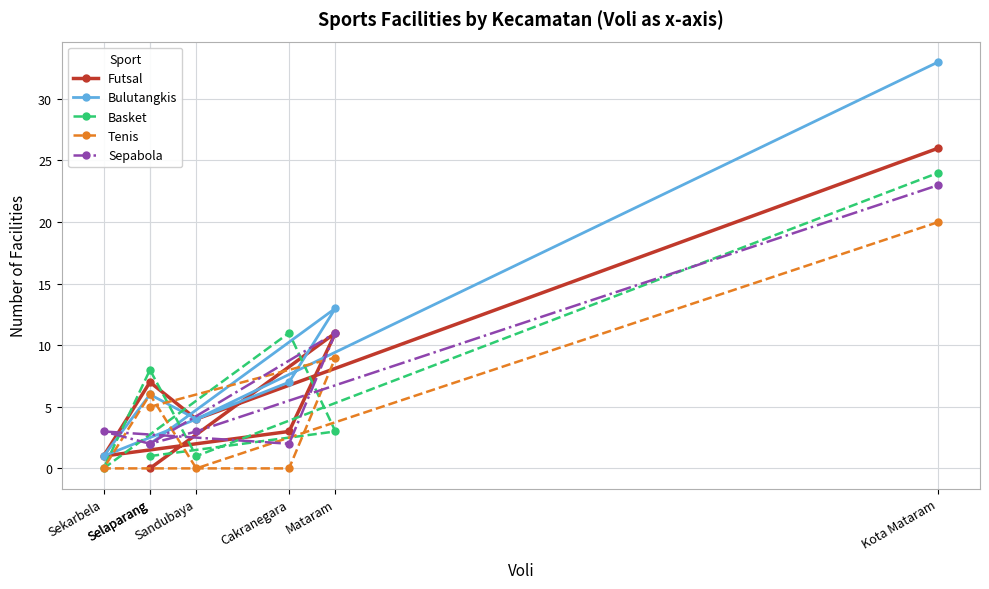

What is the label of the 7th point from the right?

Selaparang